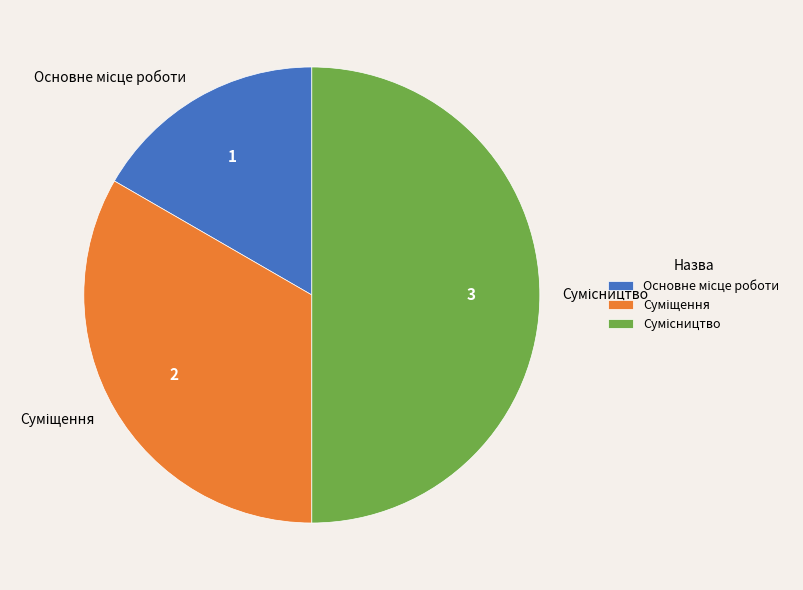

True or false: Суміщення accounts for 33% of the total.

True